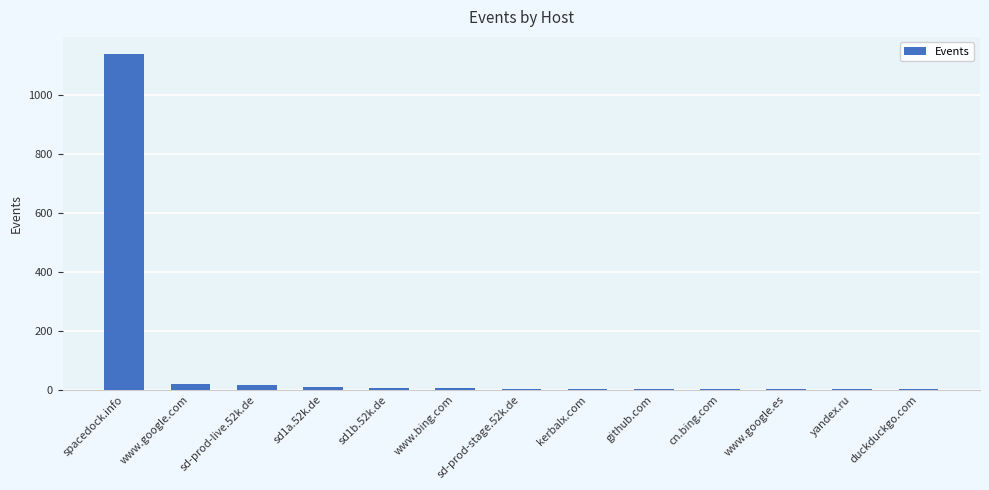

What is the sum of the values at sd-prod-stage.52k.de and duckduckgo.com?

4